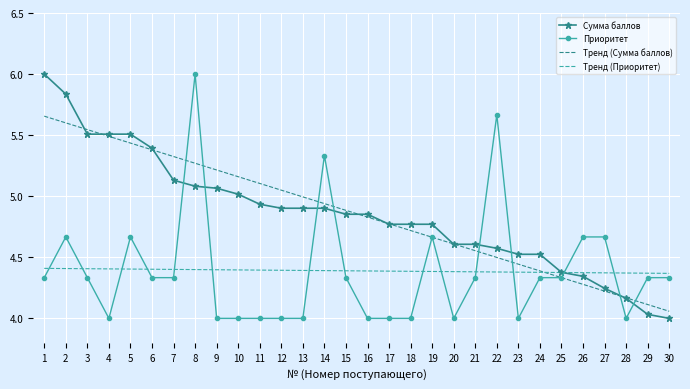

Is the value of Сумма баллов at 9 greater than the value of Приоритет at 28?

Yes